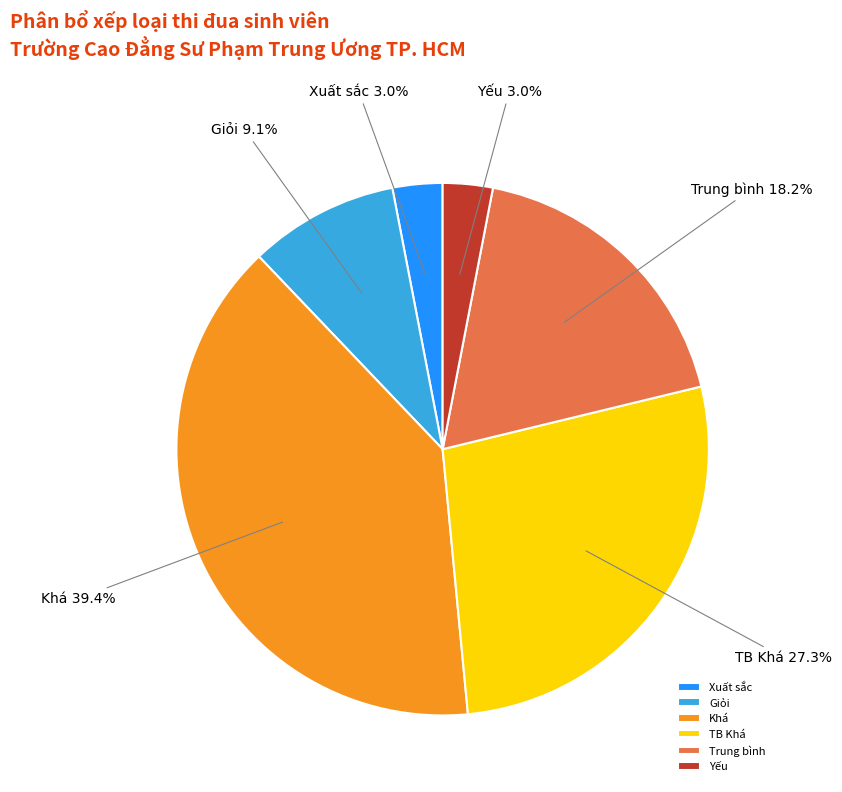

Which category has the biggest portion of the pie?

Khá